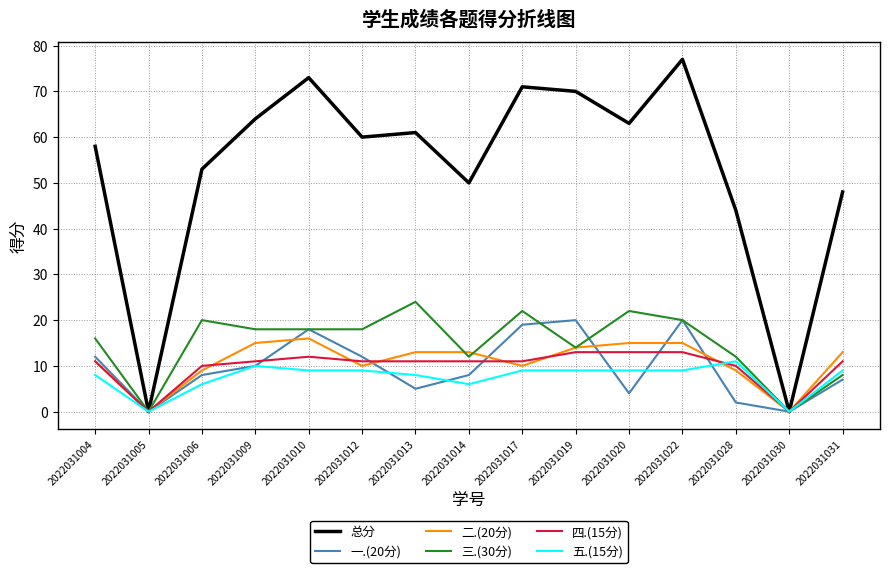

At which category is the sum across all series the highest?

2022031022